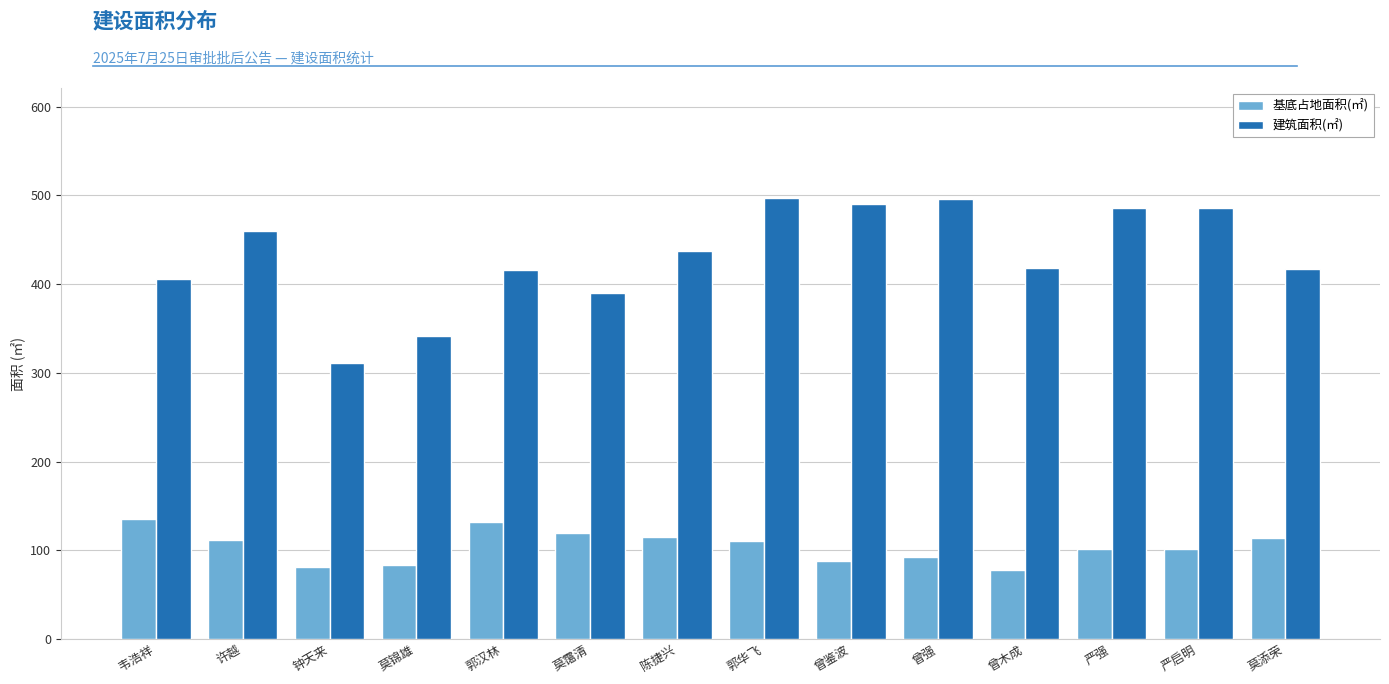

Is the value of 基底占地面积(㎡) at 陈捷兴 greater than the value of 建筑面积(㎡) at 曾木成?

No